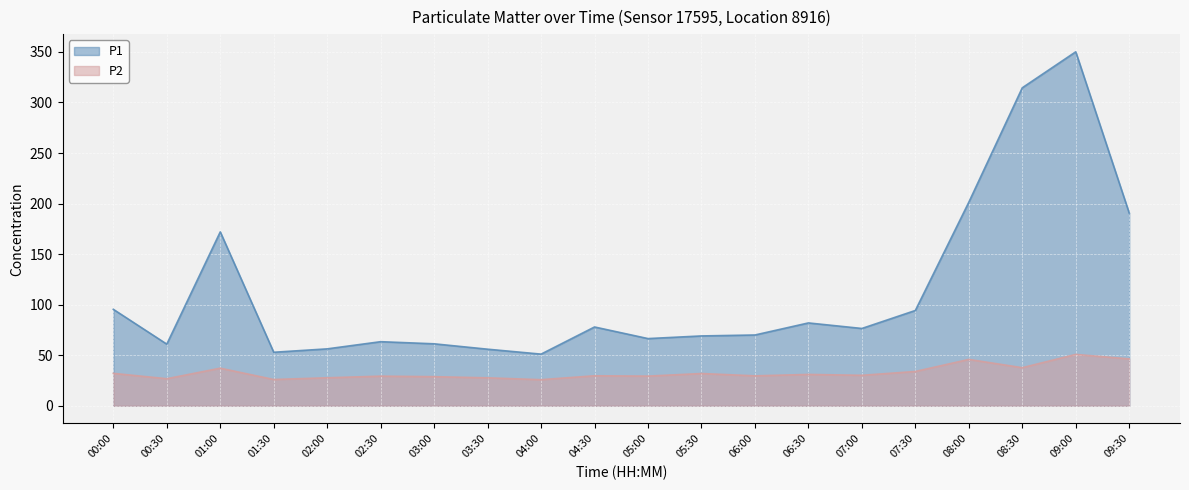

How many values in the P2 series are below 30?

10